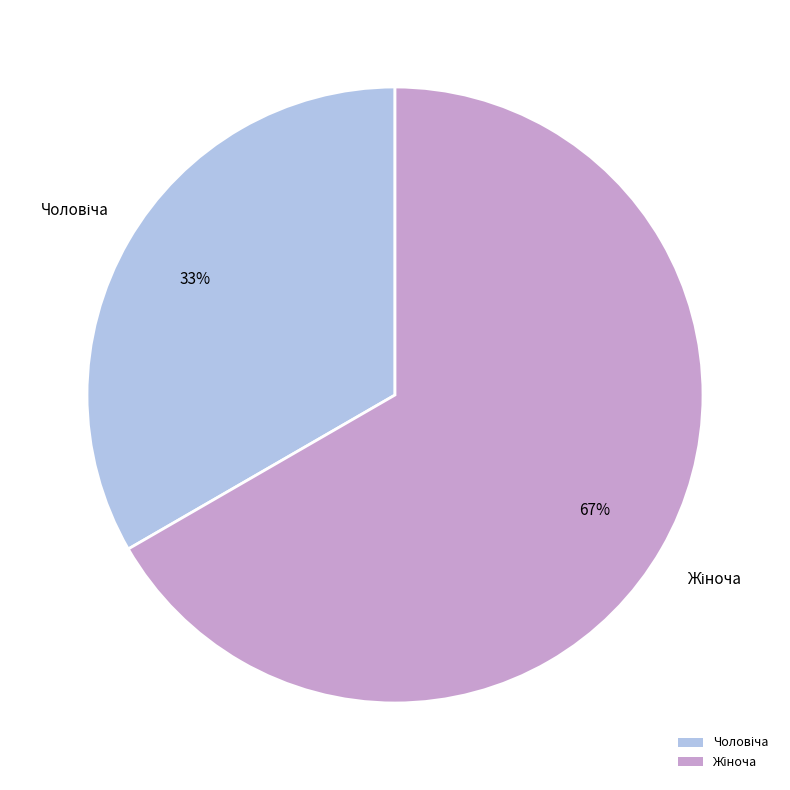

To the nearest percent, what is the average slice percentage?

50%